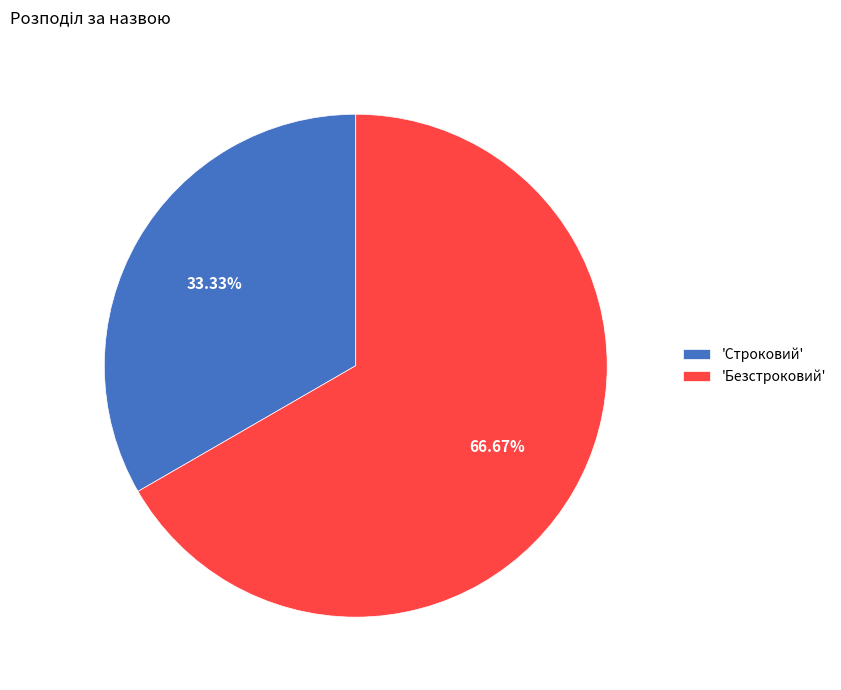

Which has a higher value, 'Строковий' or 'Безстроковий'?

'Безстроковий'